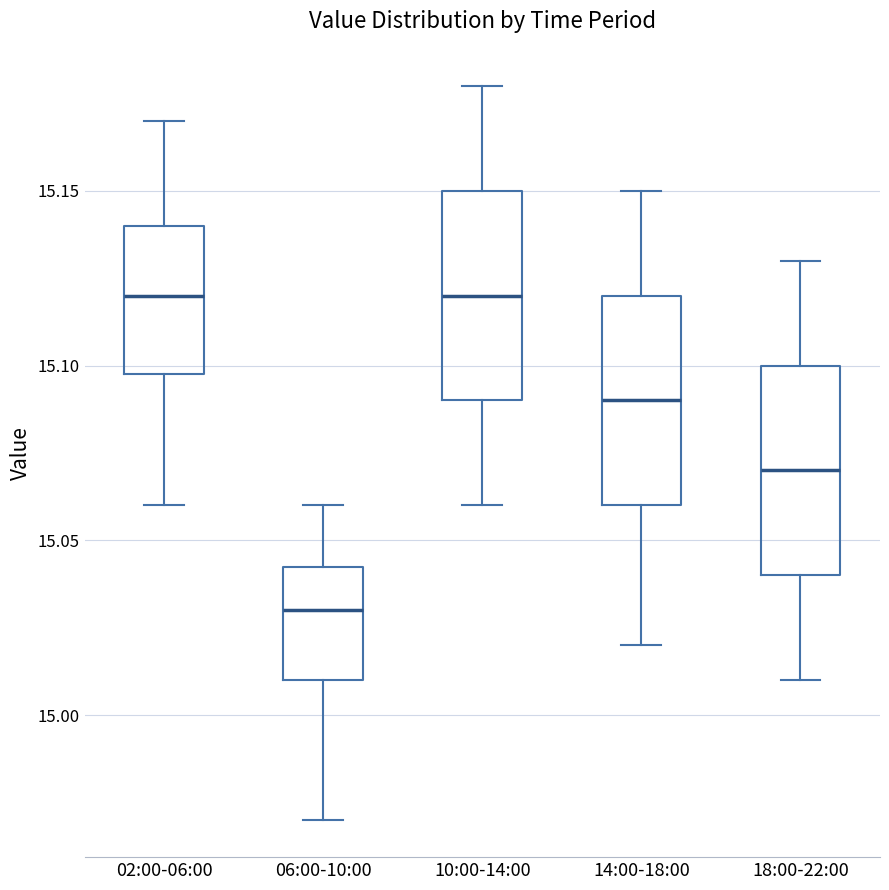

Where does the lower whisker of the box for 10:00-14:00 end on the y-axis? The values are not printed on the chart, so give them approximately, as read against the axis.

15.060